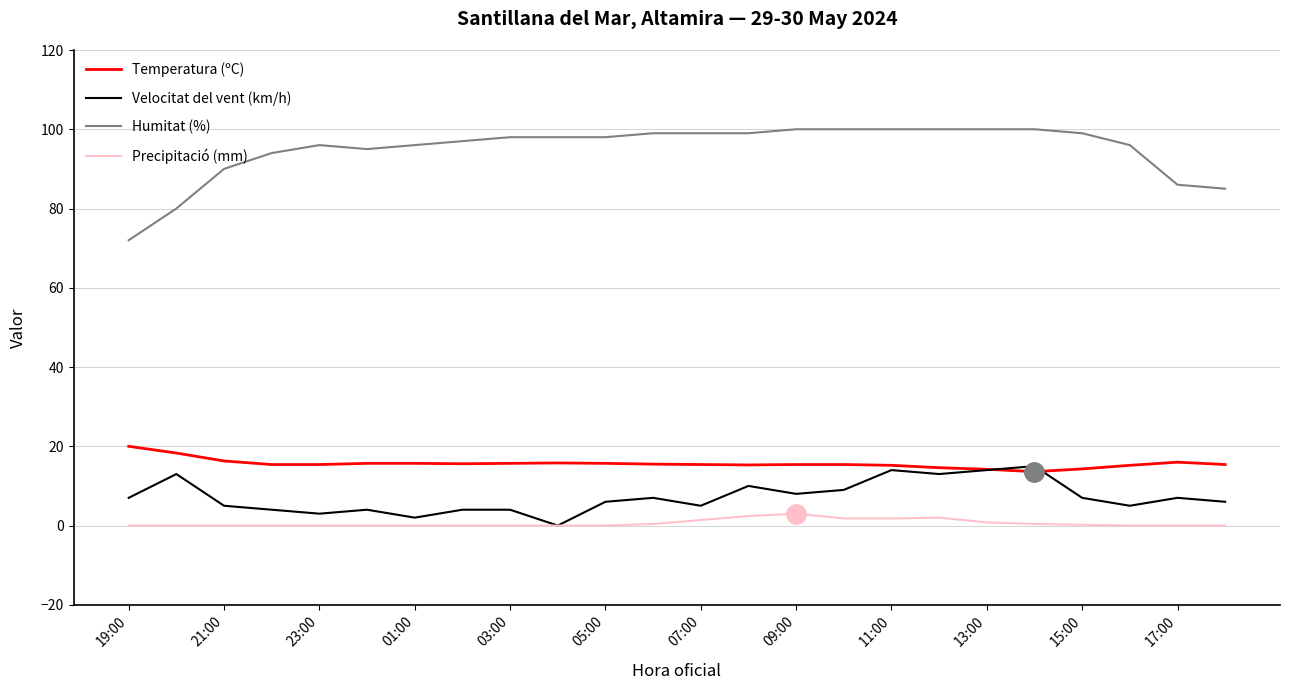

True or false: Humitat (%) and Velocitat del vent (km/h) cross at least once.

False